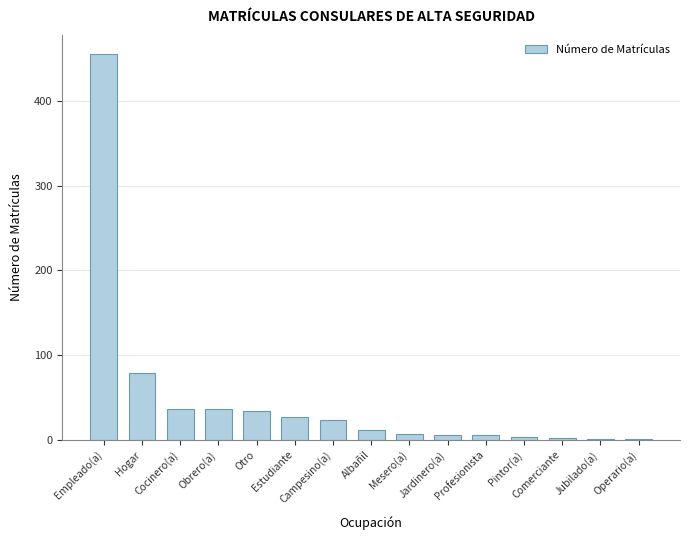

What is the sum of all values?

728